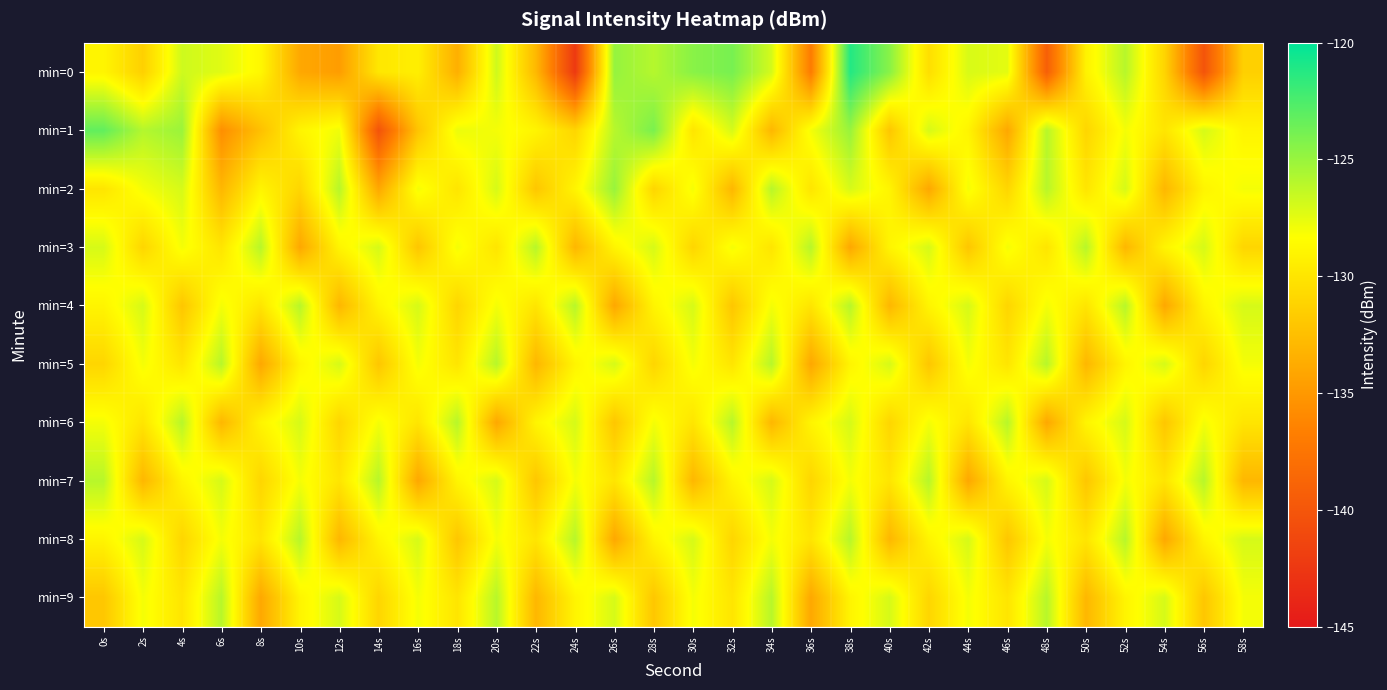

Which series has the widest spread of values?

min=0